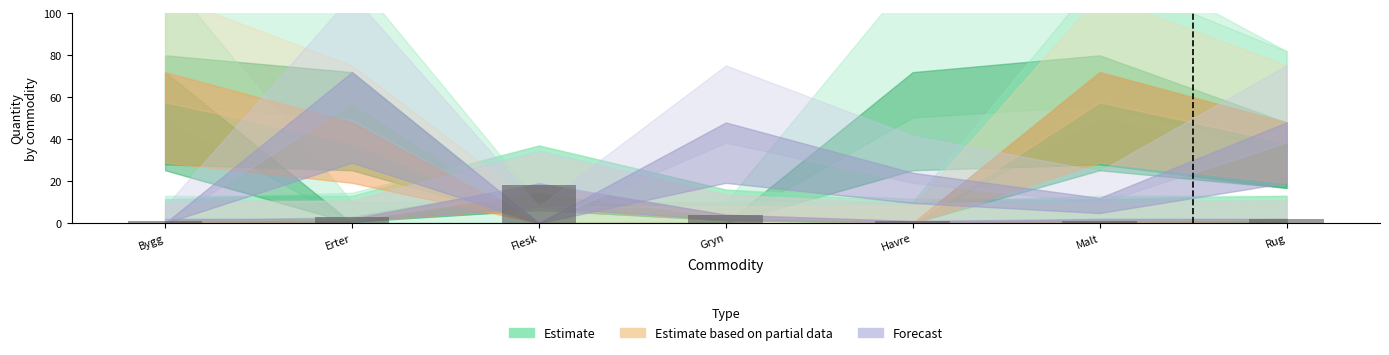

Reading right to left, list all the values displayed in this chart.

2	1	1	4	18	3	1